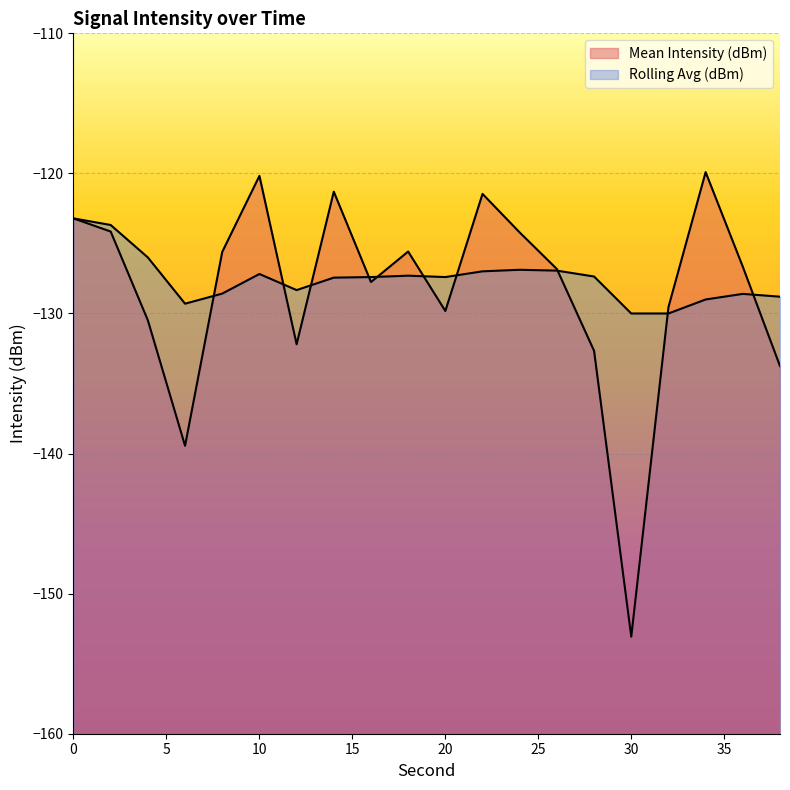

Where is Rolling Avg (dBm) nearest to the value -126?

4